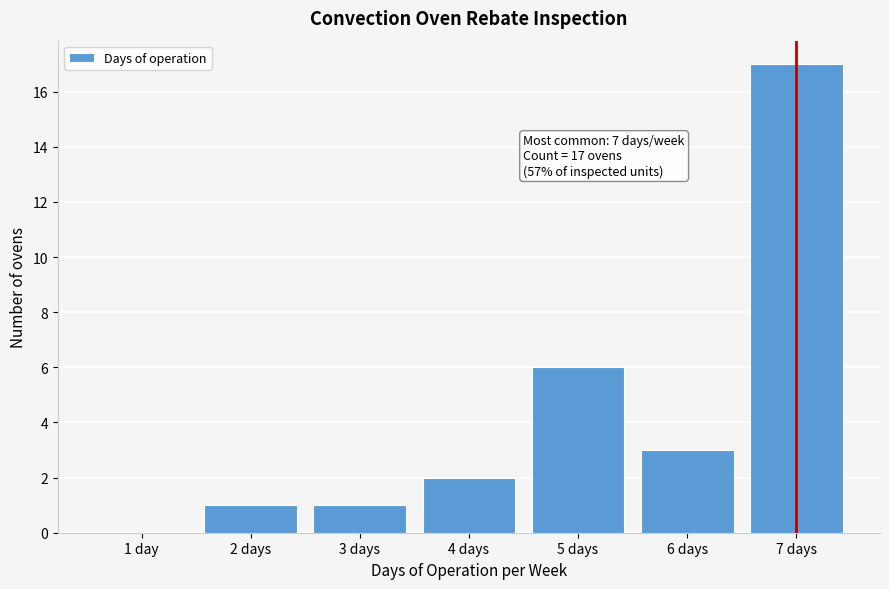

Reading left to right, transcribe all the data shown in this chart.

1 day=0	2 days=1	3 days=1	4 days=2	5 days=6	6 days=3	7 days=17